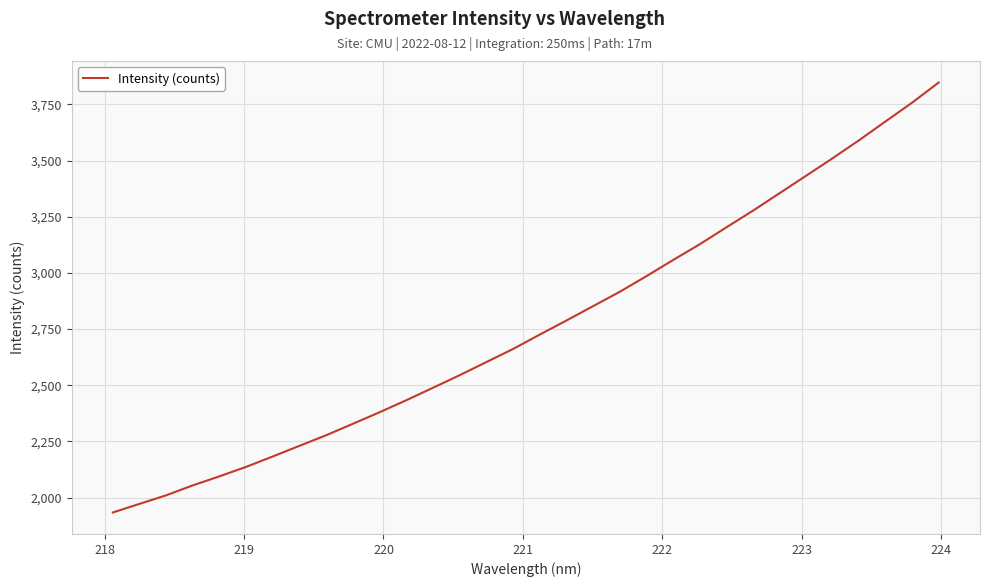

What is the minimum value shown in the chart?

1934.2